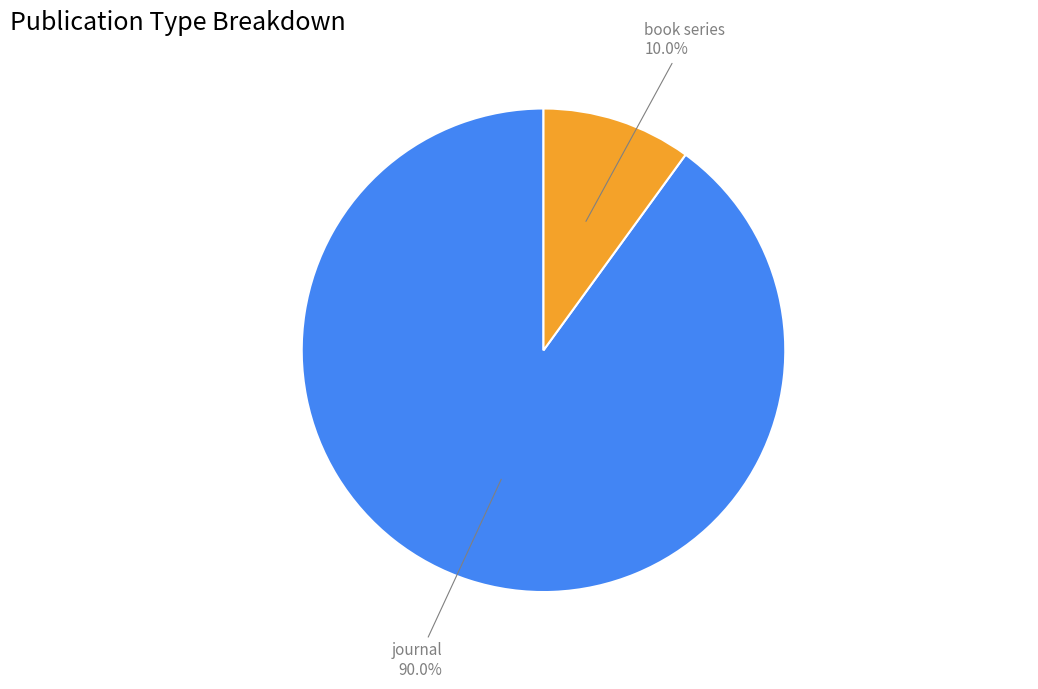

What percentage is NOT represented by journal?

10.0%